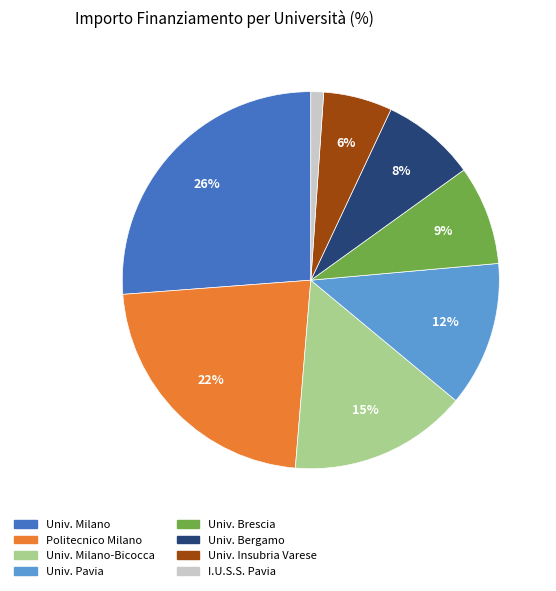

Which slice is the largest?

Univ. Milano